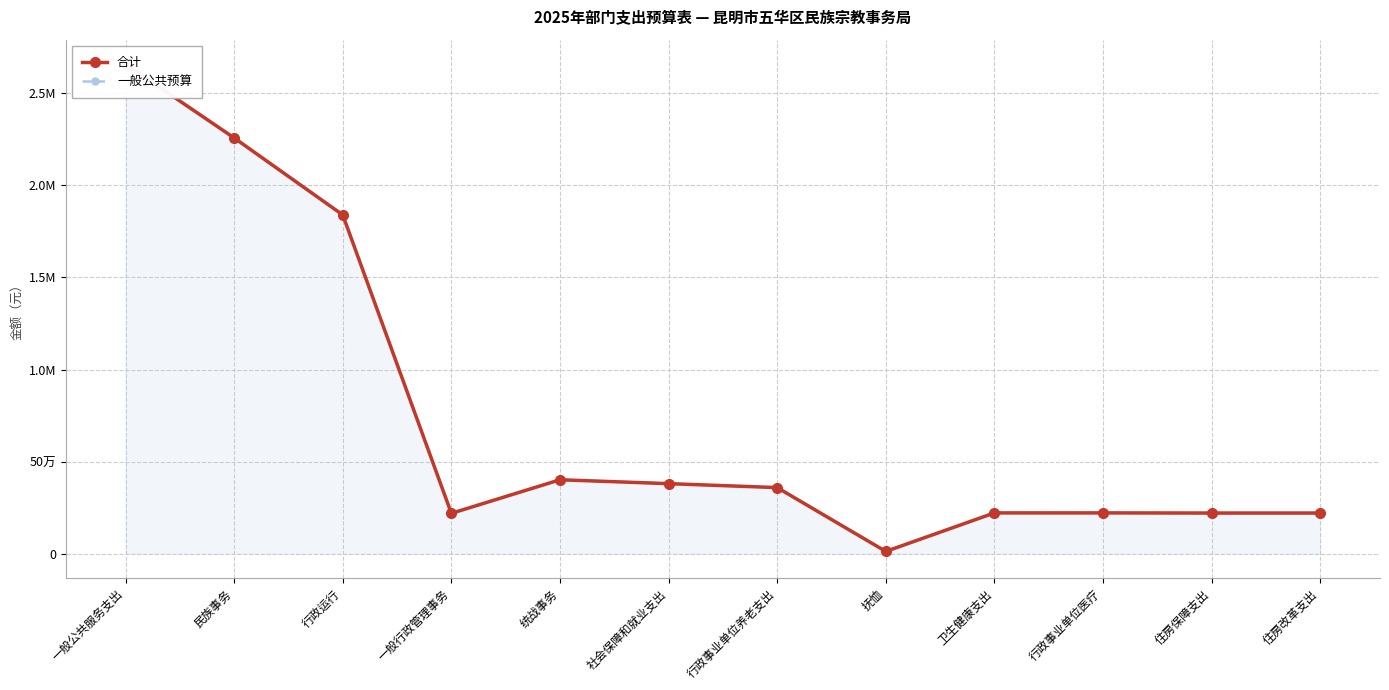

True or false: 合计 and 一般公共预算 intersect in this chart.

False